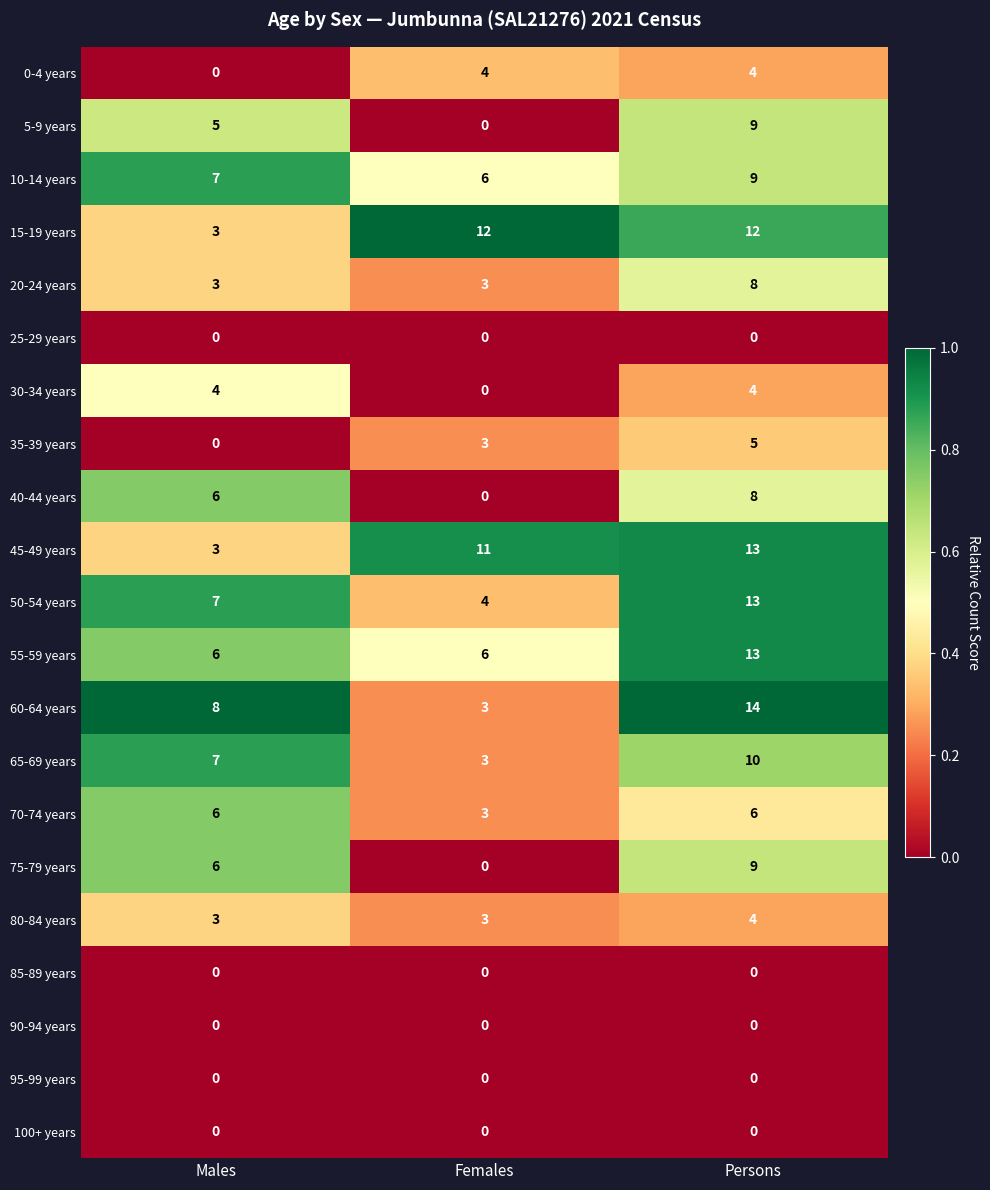

Which series has the largest range (max minus min)?

60-64 years